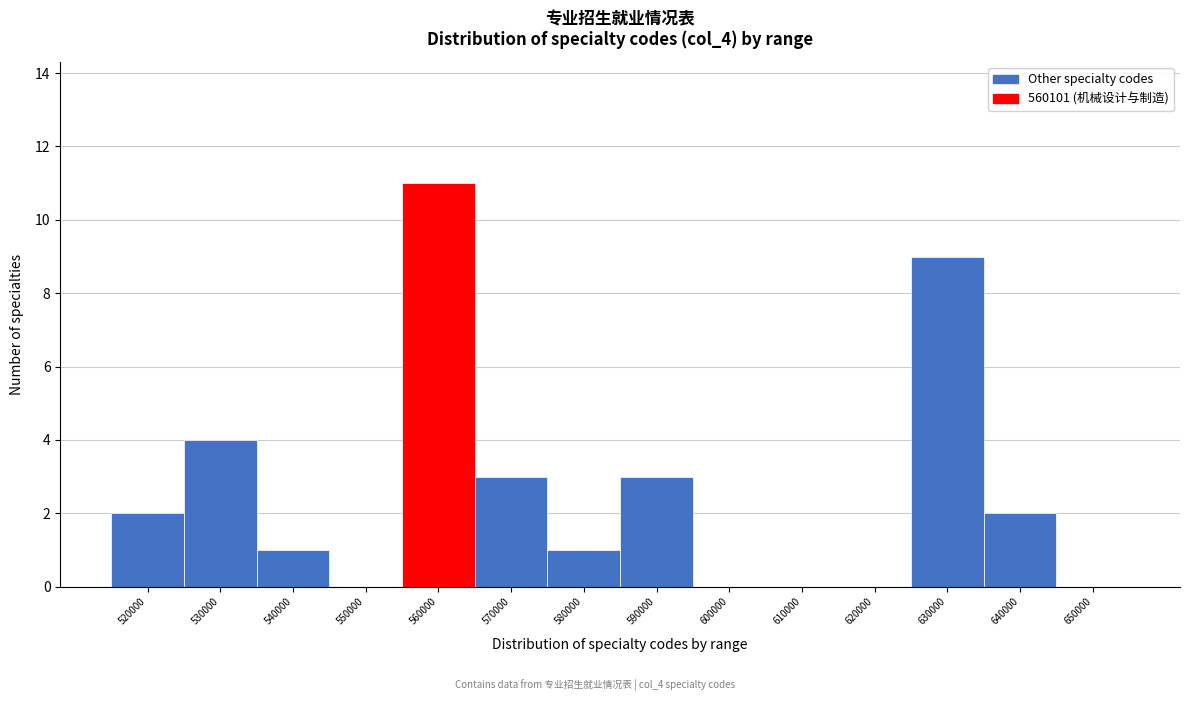

Reading left to right, transcribe all the data shown in this chart.

520000=2	530000=4	540000=1	550000=0	560000=11	570000=3	580000=1	590000=3	600000=0	610000=0	620000=0	630000=9	640000=2	650000=0